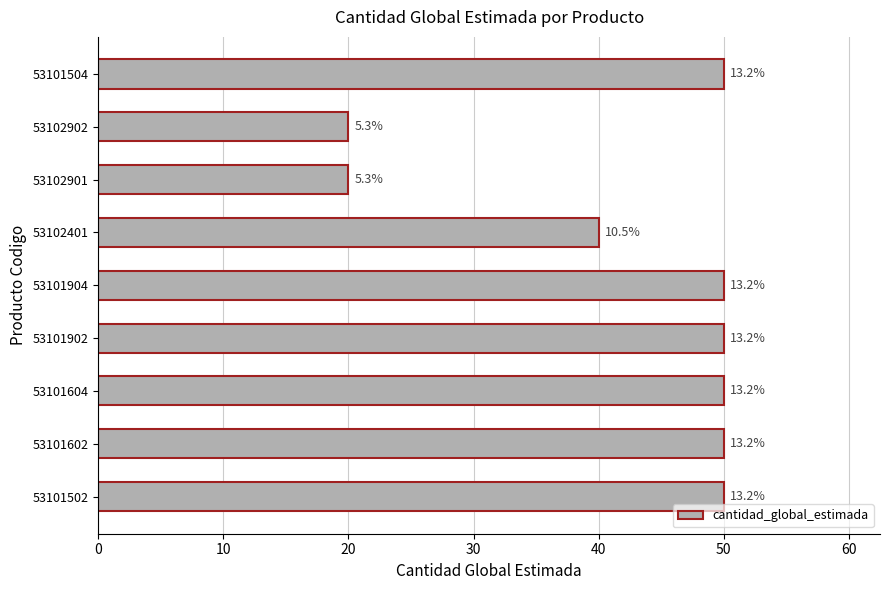

How many bars are there in total?

9